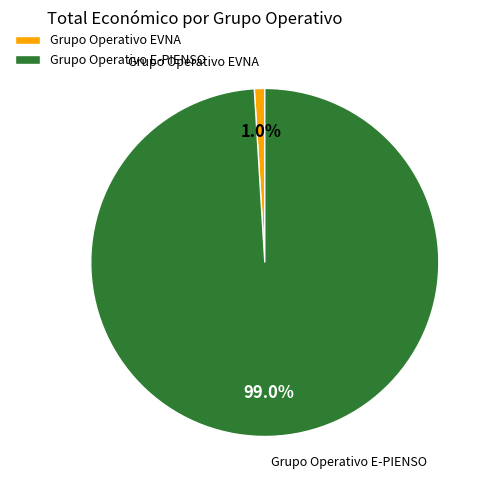

What percentage is the Grupo Operativo EVNA slice, to the nearest percent?

1%